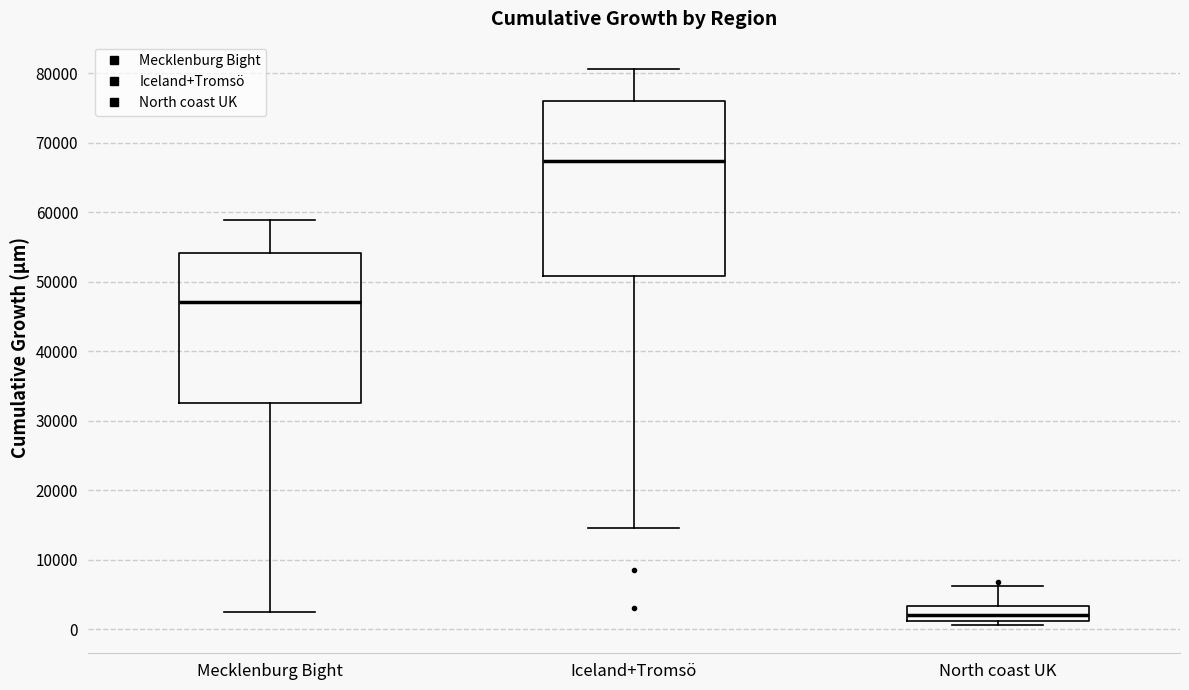

Which box is the tallest, from its lower edge to its upper edge?

Iceland+Tromsö